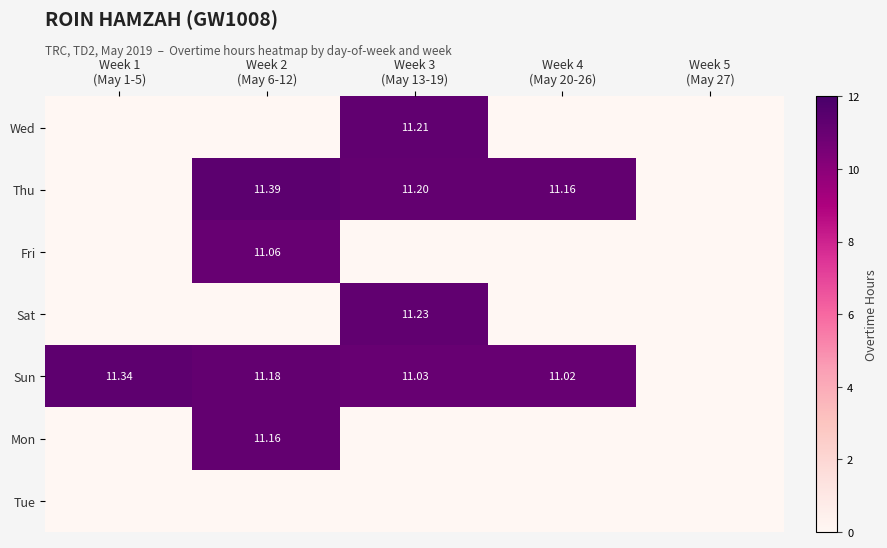

Which series has the largest total across all categories?

Sun